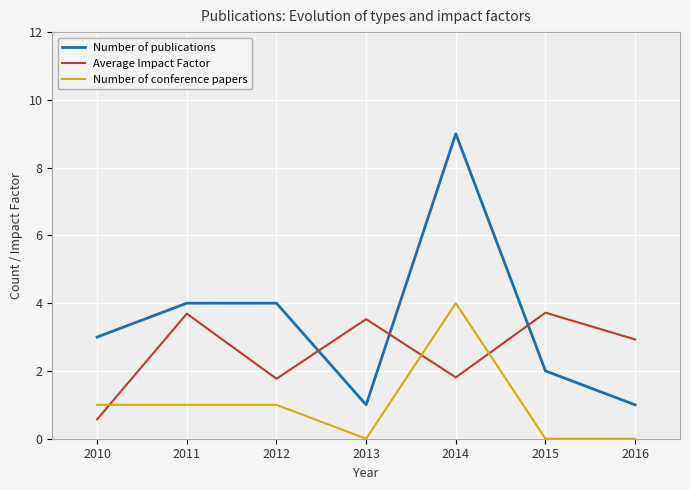

At which category does Average Impact Factor reach its first local valley?

2012